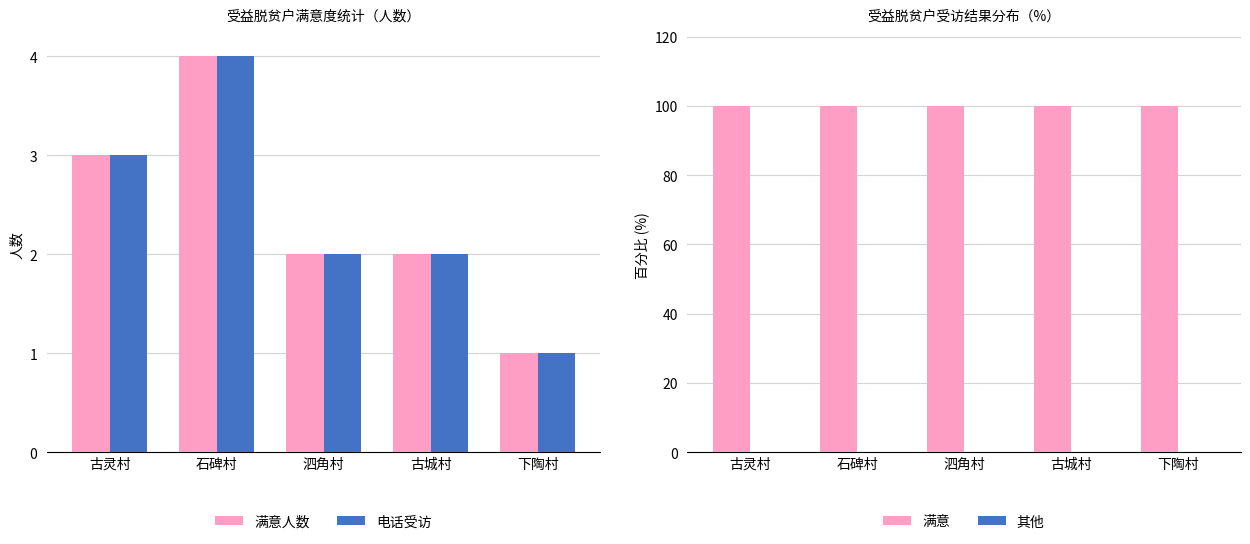

What are all the series names shown in the legend?

满意人数, 电话受访, 满意, 其他